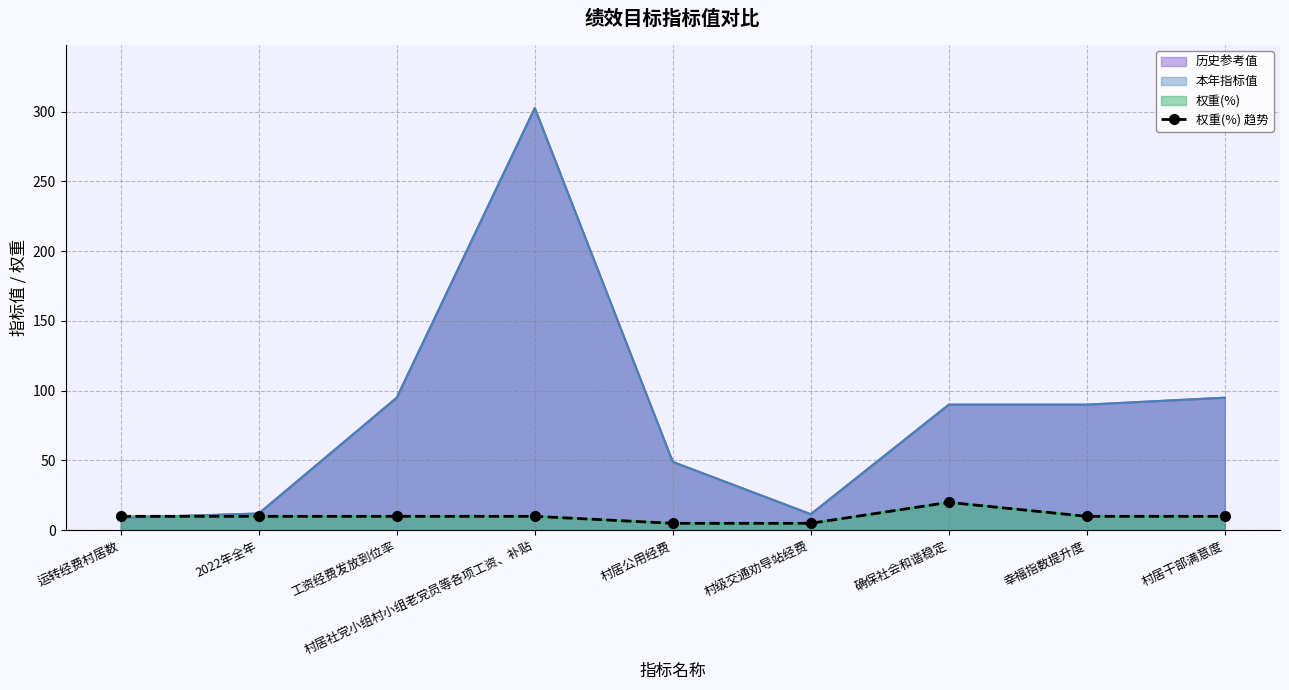

What is the value of the 4th point from the left?

10